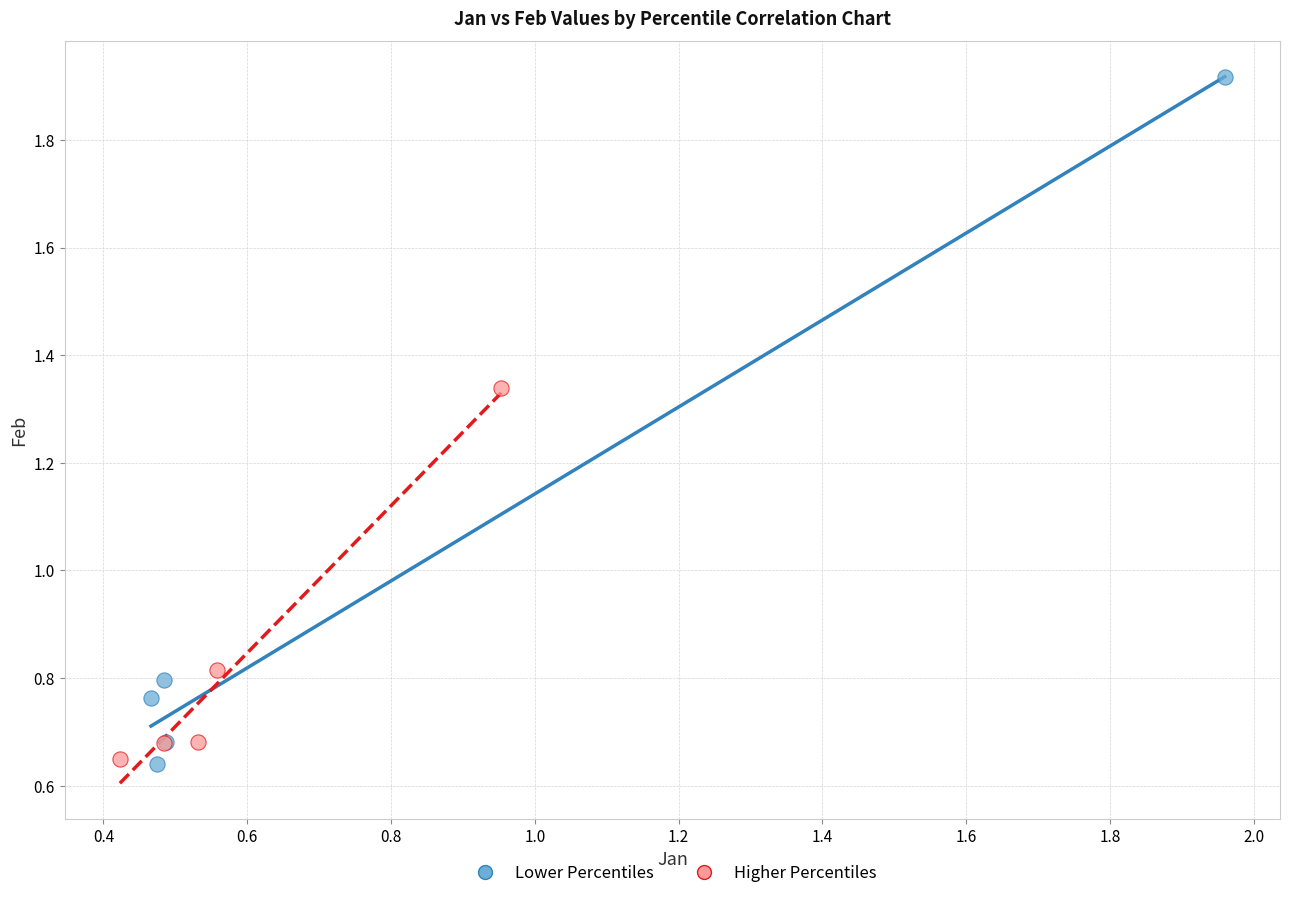

Which series has the widest spread of Y values?

Lower Percentiles